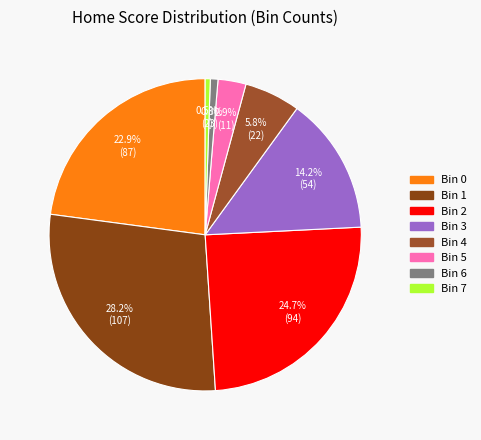

How many slices are in this pie chart?

8